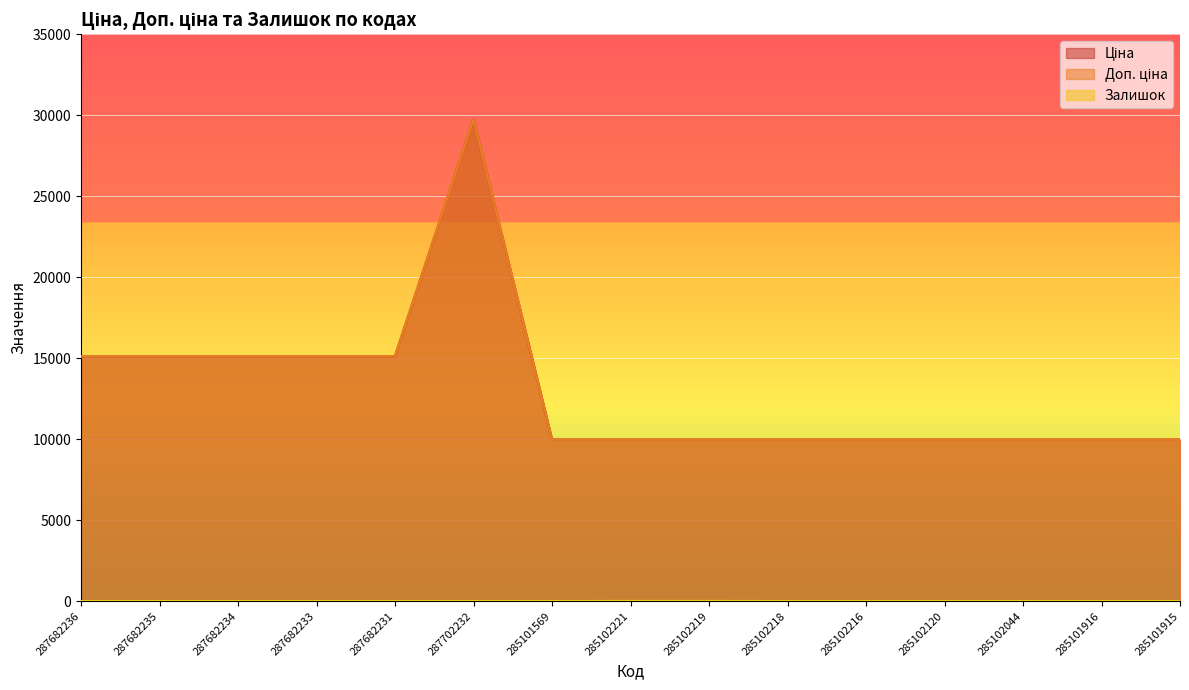

The value of Залишок at 287682234 is 0.0. True or false?

True